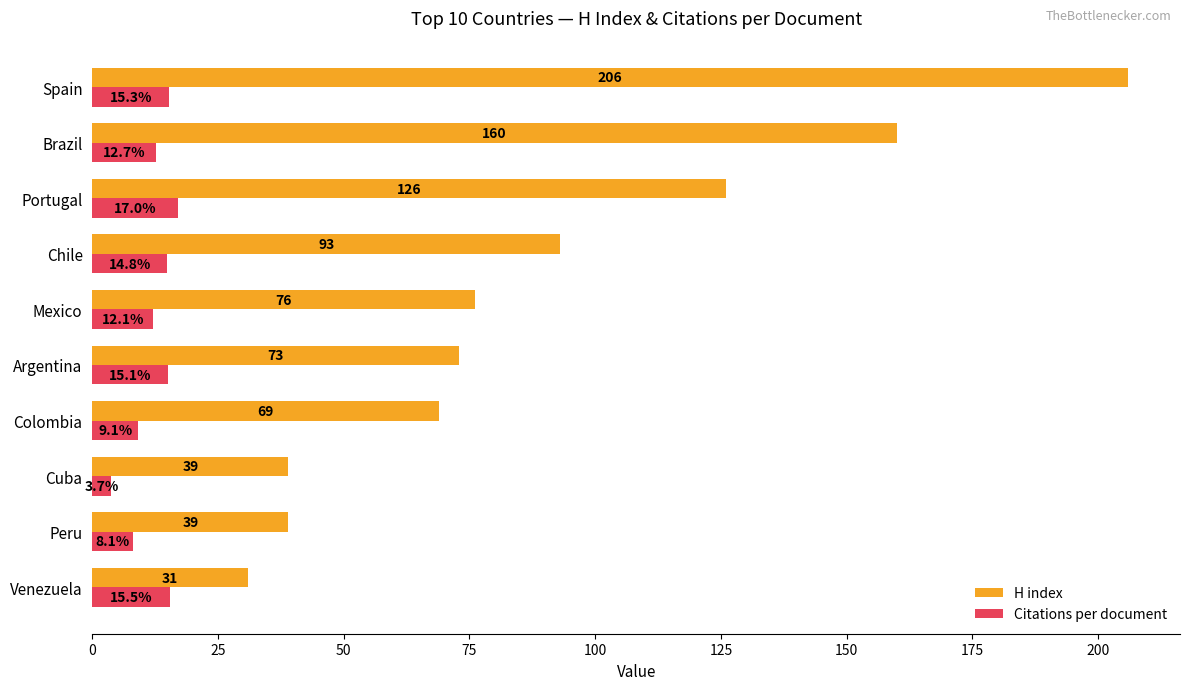

What are all the series names shown in the legend?

H index, Citations per document